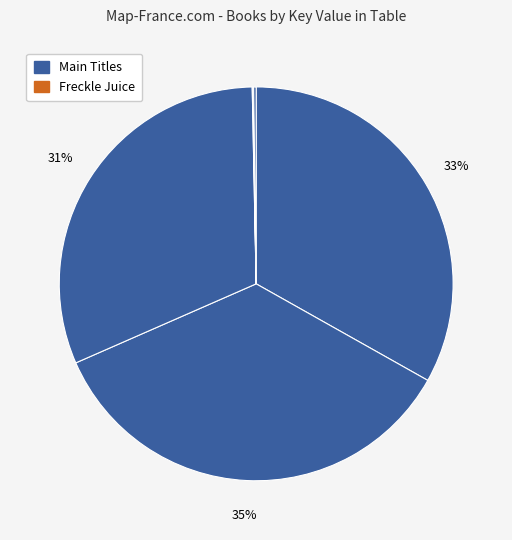

To the nearest percent, what is the difference between the largest and smallest slice percentages?

35%